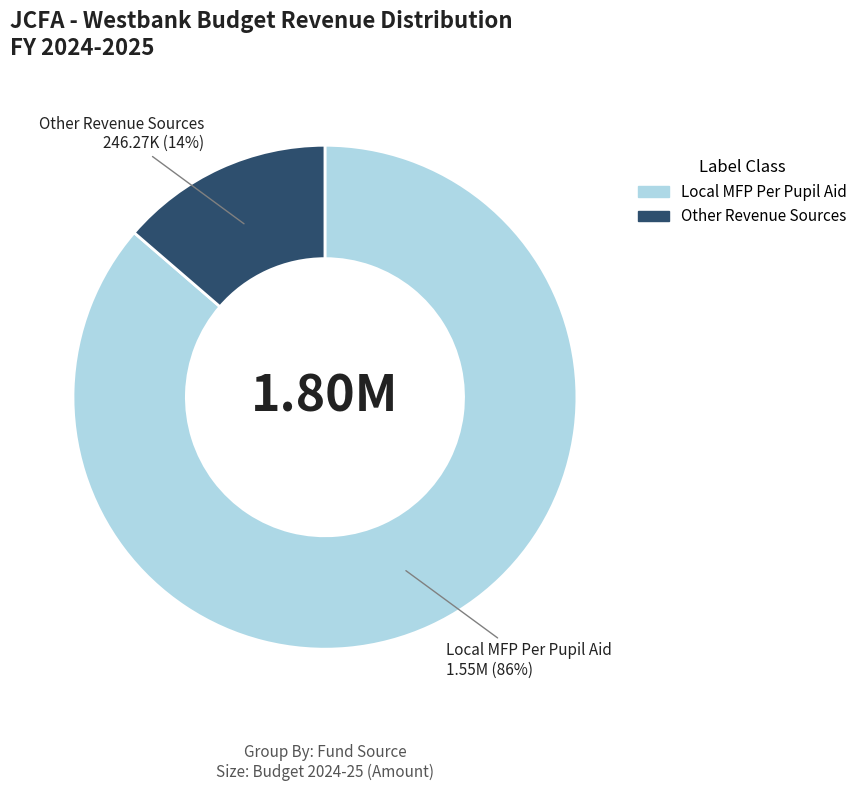

Count the number of slices in the pie.

2